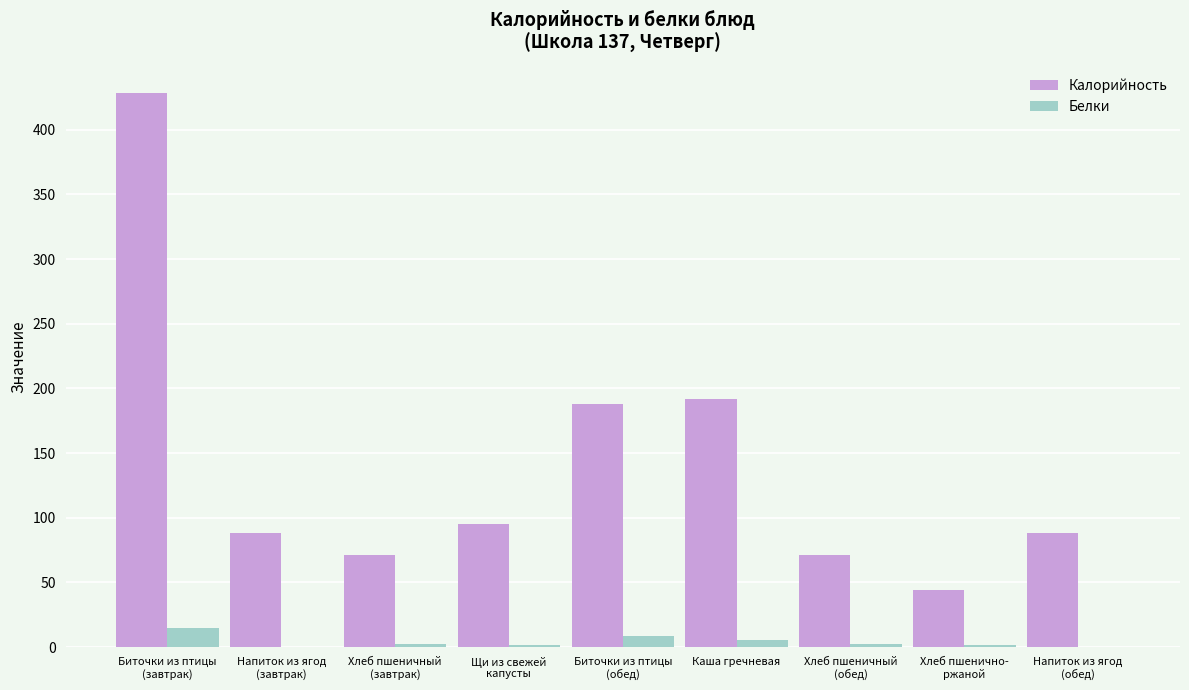

At which label does Калорийность reach its peak?

Биточки из птицы
(завтрак)